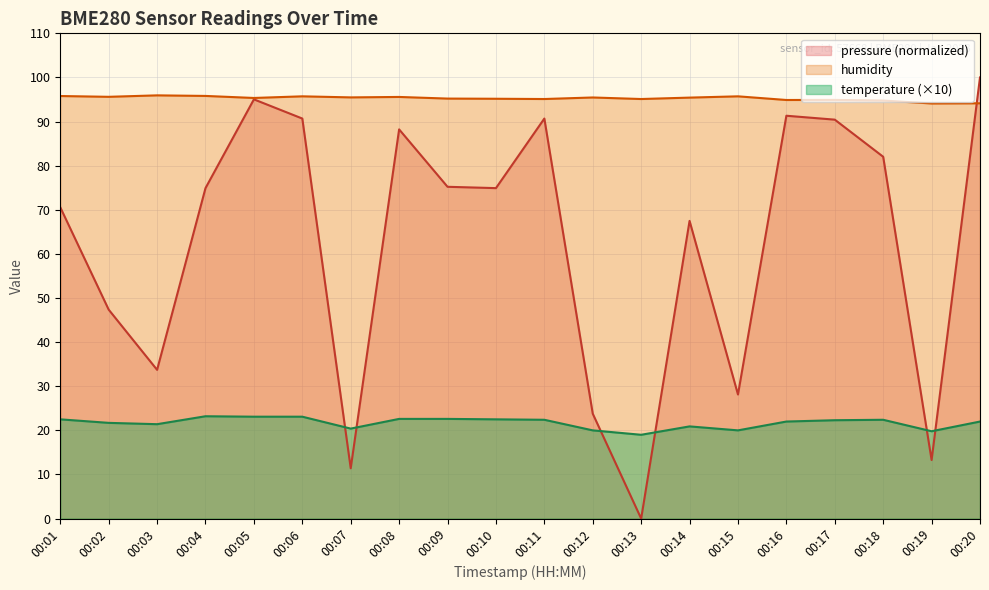

True or false: humidity has a value of 131.9 at 00:10.

False